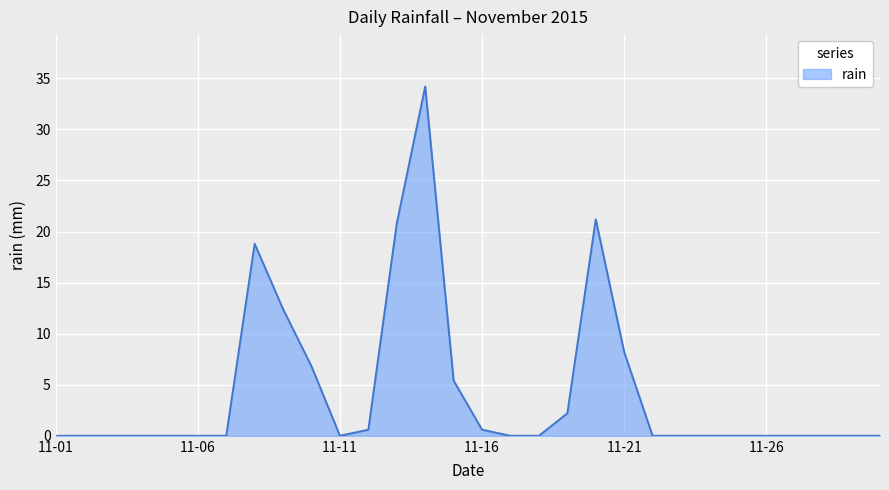

What is the greatest value displayed?

34.2